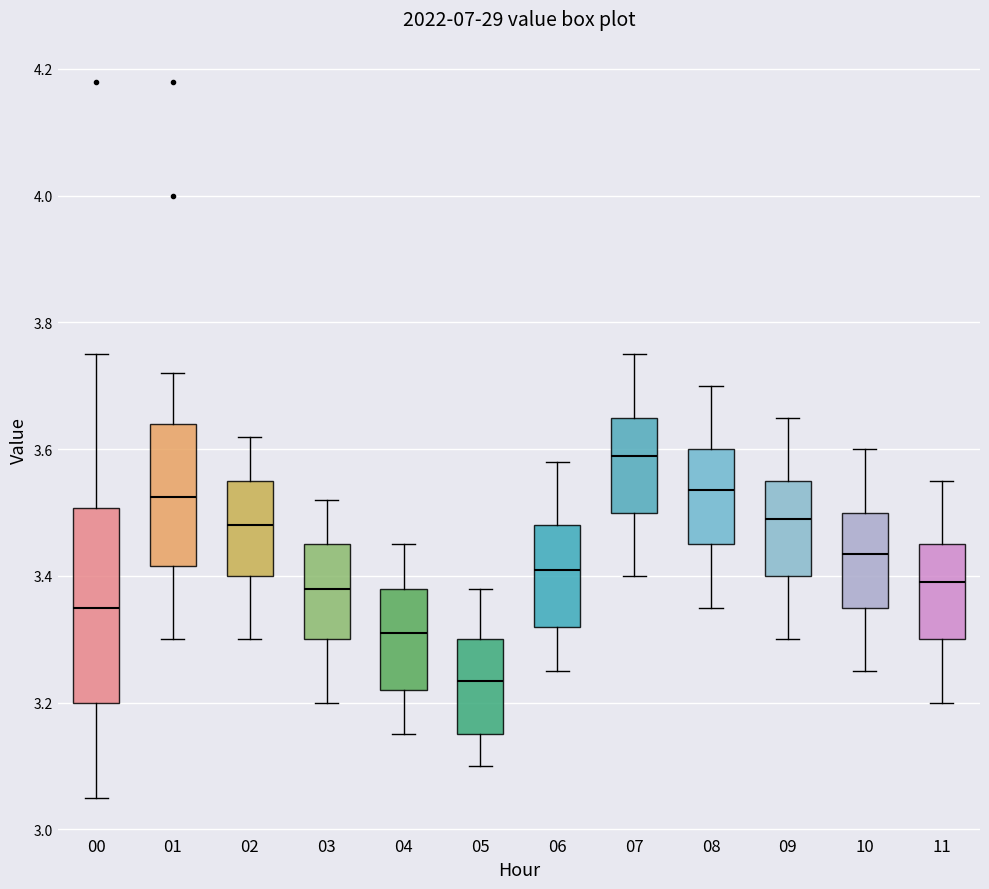

Reading left to right, transcribe this box plot: for each box, give where its median line is, the range the box spans, and where its two whiskers end, as read against the y-axis. The values are not printed on the chart, so give them approximately, as read against the axis.

00: median 3.36, box 3.20 to 3.50, whiskers 3.06 to 3.76
01: median 3.52, box 3.42 to 3.64, whiskers 3.30 to 3.72
02: median 3.48, box 3.40 to 3.56, whiskers 3.30 to 3.62
03: median 3.38, box 3.30 to 3.46, whiskers 3.20 to 3.52
04: median 3.32, box 3.22 to 3.38, whiskers 3.16 to 3.46
05: median 3.24, box 3.16 to 3.30, whiskers 3.10 to 3.38
06: median 3.42, box 3.32 to 3.48, whiskers 3.26 to 3.58
07: median 3.60, box 3.50 to 3.66, whiskers 3.40 to 3.76
08: median 3.54, box 3.46 to 3.60, whiskers 3.36 to 3.70
09: median 3.50, box 3.40 to 3.56, whiskers 3.30 to 3.66
10: median 3.44, box 3.36 to 3.50, whiskers 3.26 to 3.60
11: median 3.40, box 3.30 to 3.46, whiskers 3.20 to 3.56